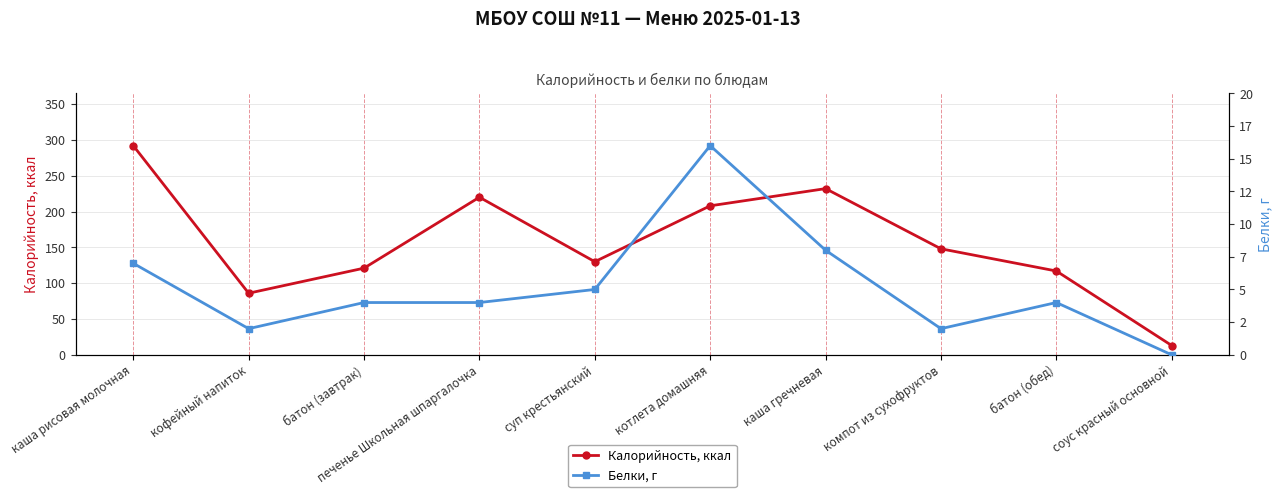

What is the sum of all Белки, г values?

52